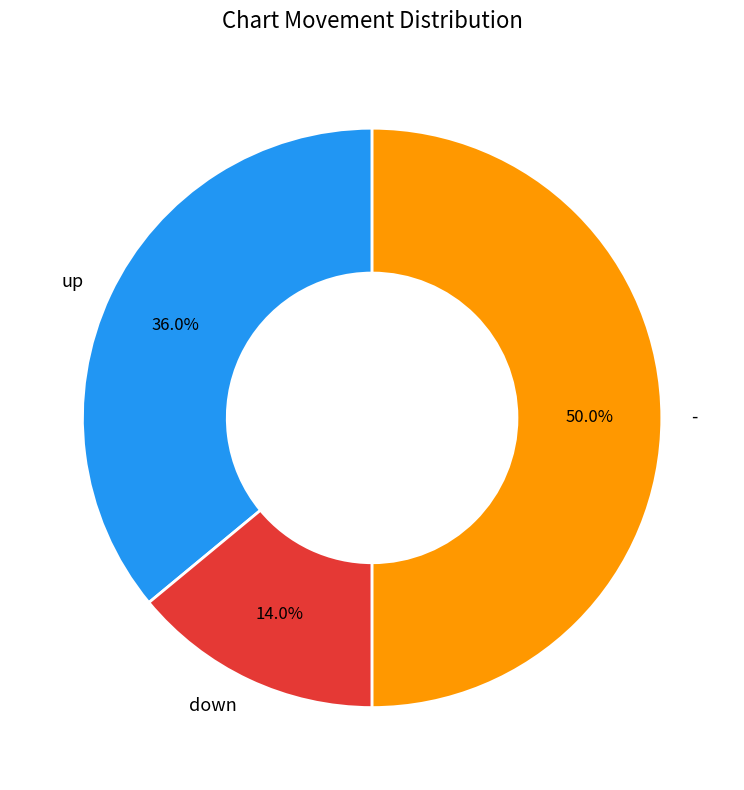

To the nearest percent, what portion does down represent?

14%